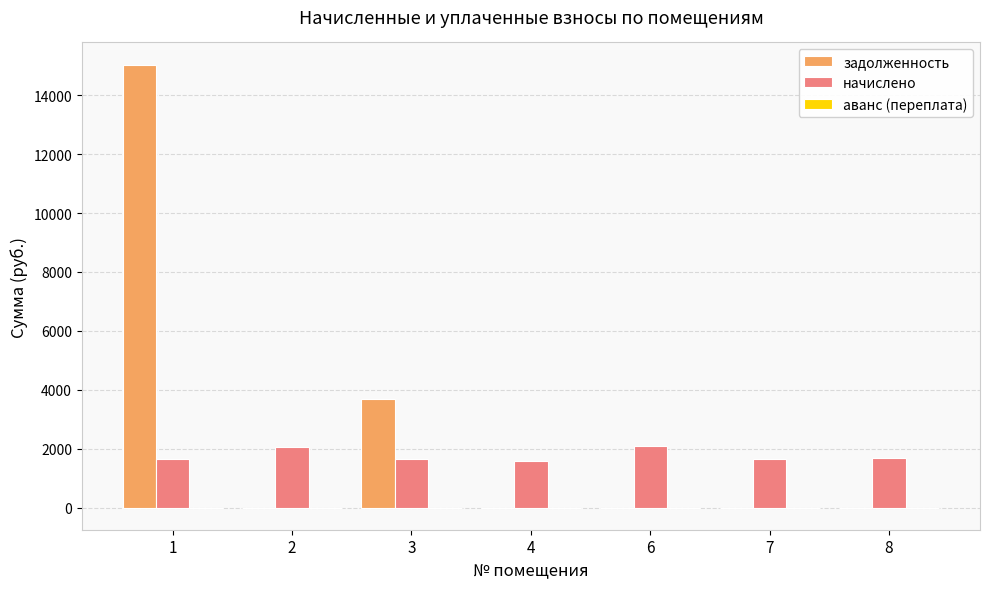

Is the value of задолженность at 8 greater than the value of начислено at 4?

No